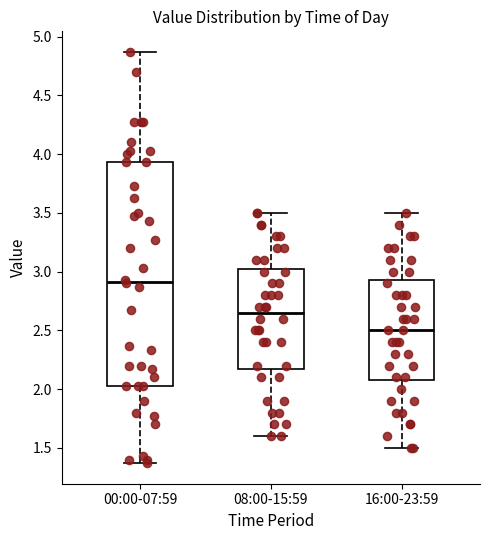

Where does the median line of the box for 08:00-15:59 sit on the y-axis? The values are not printed on the chart, so give them approximately, as read against the axis.

2.65